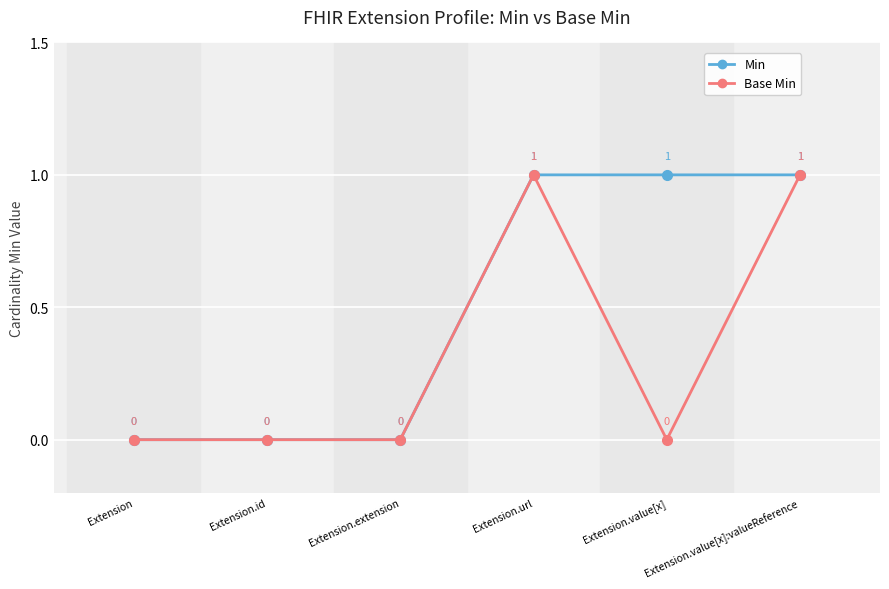

True or false: Base Min has a value of 0 at Extension.id.

True